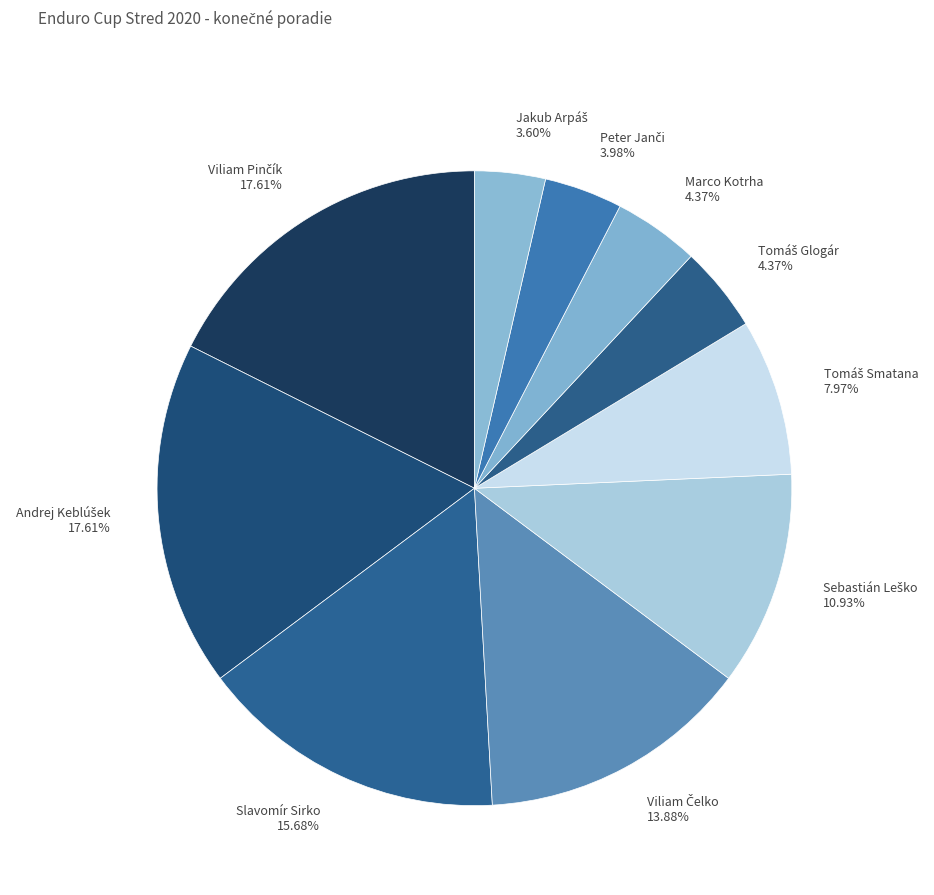

Count the number of slices in the pie.

10